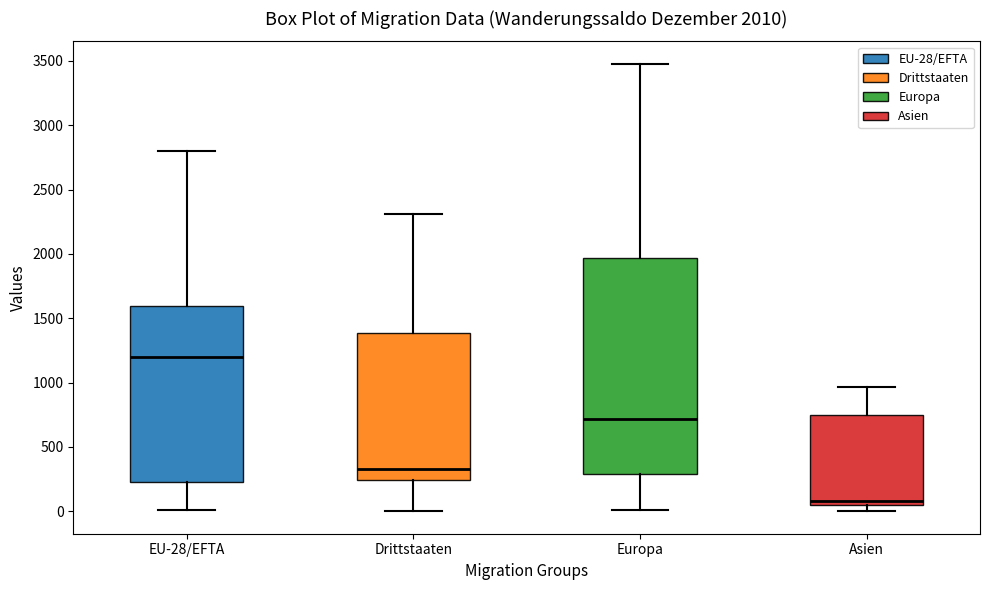

Which box is the tallest, from its lower edge to its upper edge?

Europa